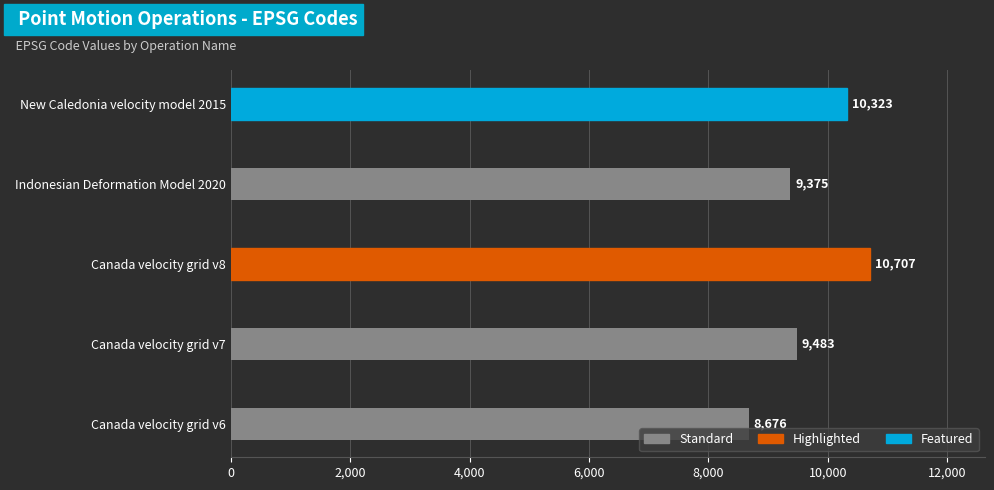

Approximately how many times larger is the value at New Caledonia velocity model 2015 compared to Canada velocity grid v6?

1.2